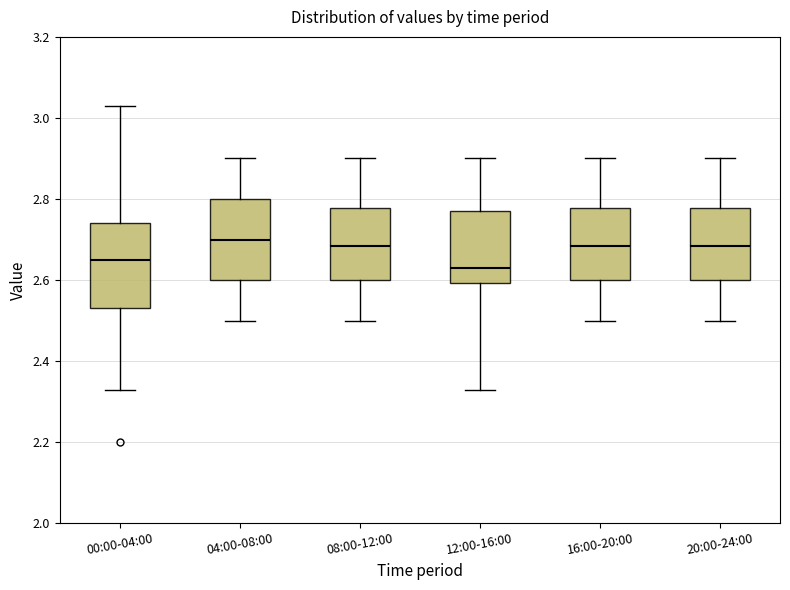

Reading left to right, read every box against the y-axis: the position of its median line, the range the box covers, and the ends of its whiskers. The values are not printed on the chart, so give them approximately, as read against the axis.

00:00-04:00: median 2.66, box 2.54 to 2.74, whiskers 2.34 to 3.04
04:00-08:00: median 2.70, box 2.60 to 2.80, whiskers 2.50 to 2.90
08:00-12:00: median 2.68, box 2.60 to 2.78, whiskers 2.50 to 2.90
12:00-16:00: median 2.64, box 2.60 to 2.78, whiskers 2.34 to 2.90
16:00-20:00: median 2.68, box 2.60 to 2.78, whiskers 2.50 to 2.90
20:00-24:00: median 2.68, box 2.60 to 2.78, whiskers 2.50 to 2.90